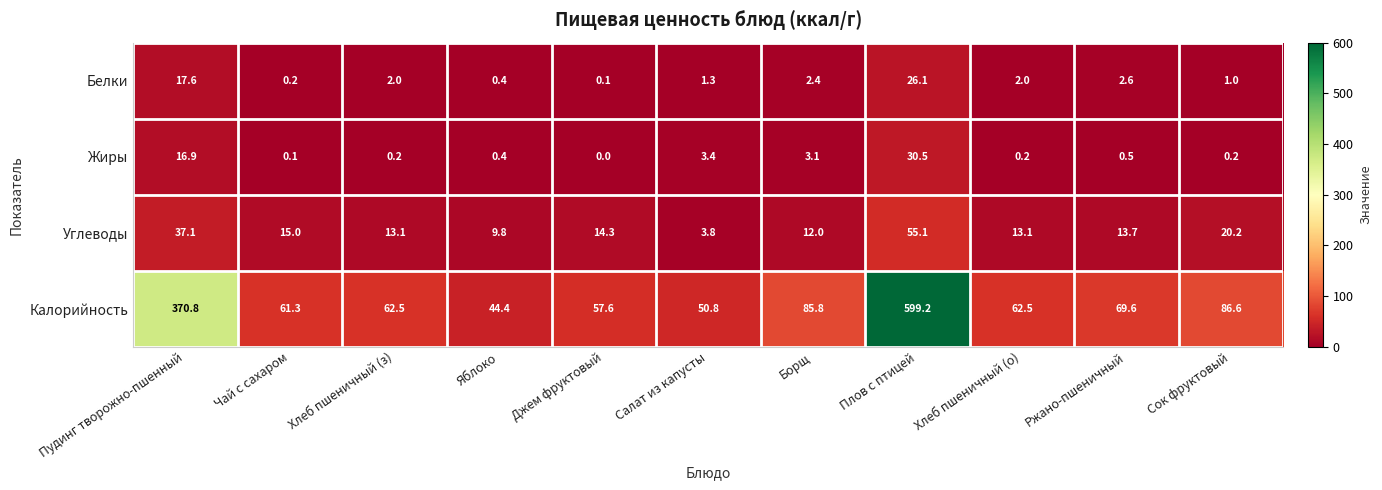

Which label corresponds to the smallest value in the chart?

Джем фруктовый